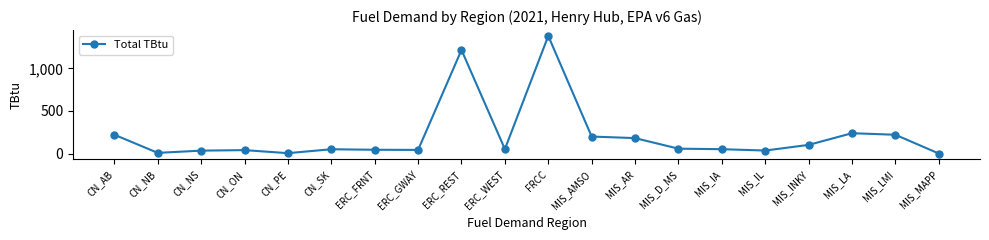

The value at ERC_REST is 1216.4. True or false?

True